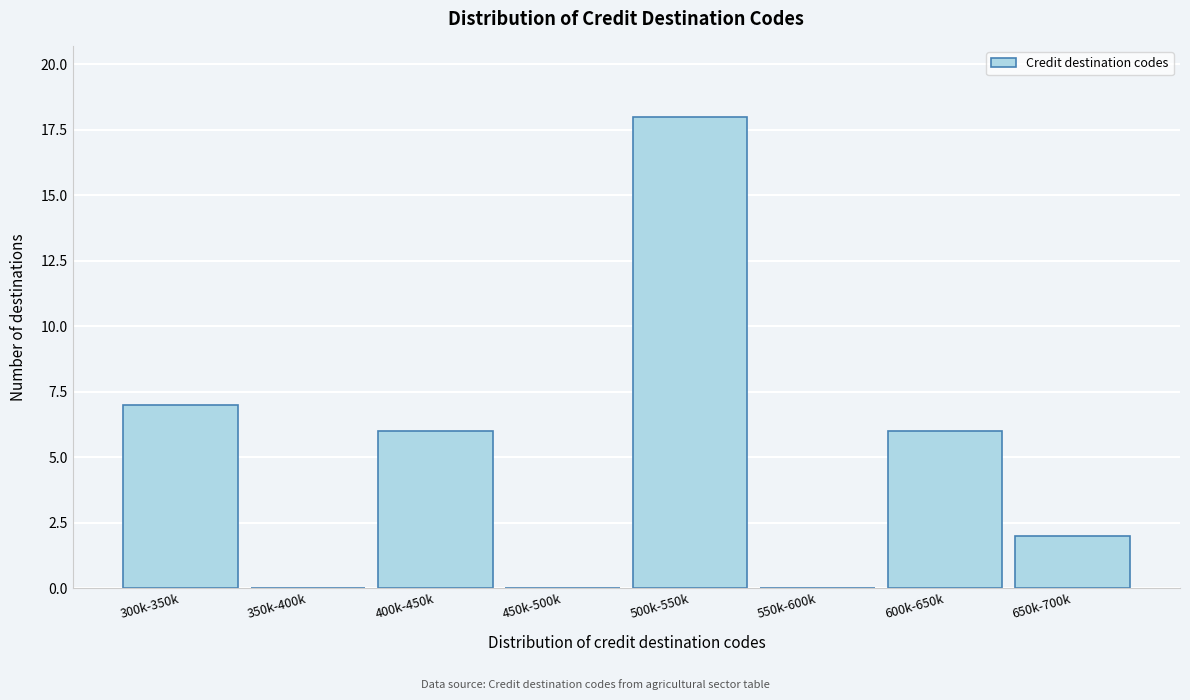

Reading left to right, list all the values displayed in this chart.

300k-350k=7	350k-400k=0	400k-450k=6	450k-500k=0	500k-550k=18	550k-600k=0	600k-650k=6	650k-700k=2